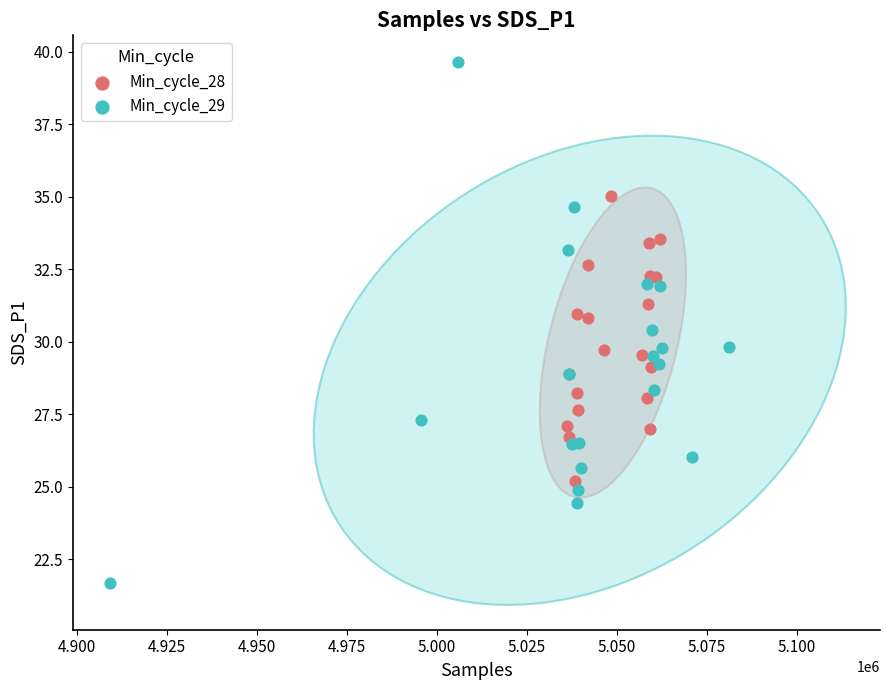

Which series contains the lowest Y value?

Min_cycle_29